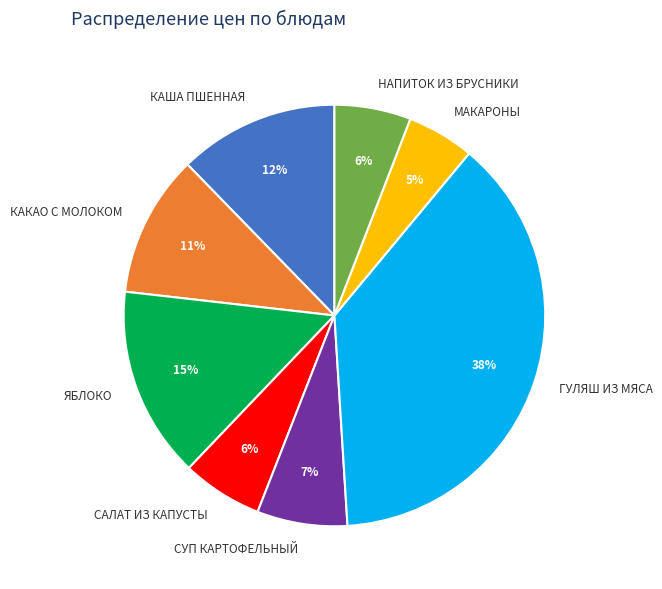

How many slices are in this pie chart?

8